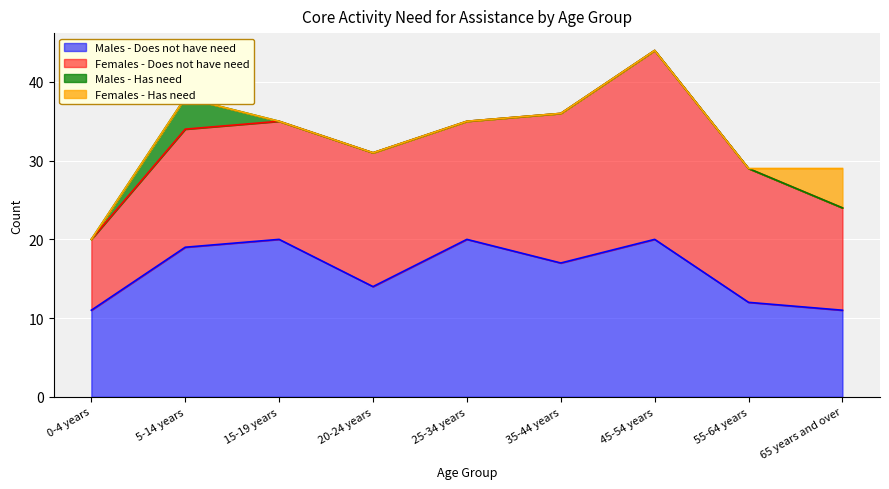

What position from the left is 15-19 years?

3